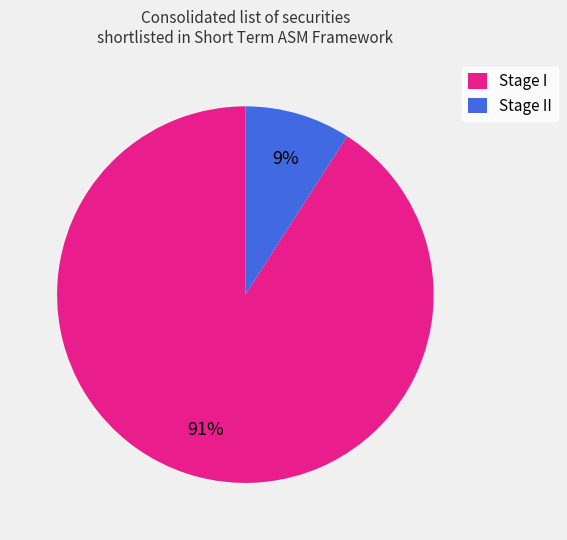

Does Stage II account for over 50% of the chart?

No